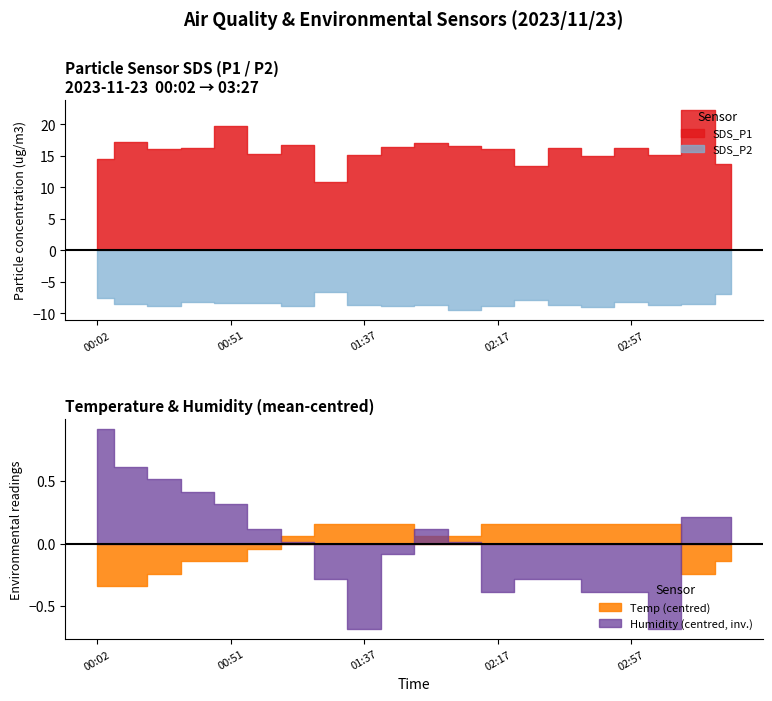

What is the sum of all SDS_P1 values?

320.1